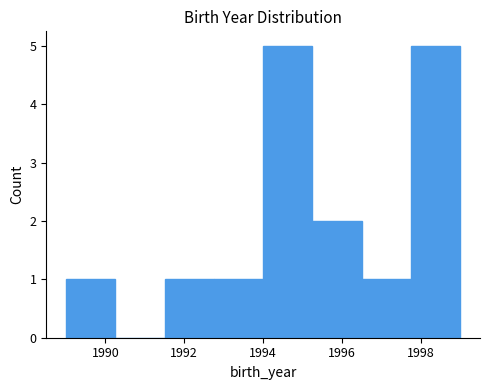

Reading left to right, list every bar in this chart as the range it spans on the x-axis followed by its height. Neither the bar edges nor the heights are printed on the chart, so give them approximately, as read against the axes.

1989.00 to 1990.25: 1
1990.25 to 1991.50: 0
1991.50 to 1992.75: 1
1992.75 to 1994.00: 1
1994.00 to 1995.25: 5
1995.25 to 1996.50: 2
1996.50 to 1997.75: 1
1997.75 to 1999.00: 5